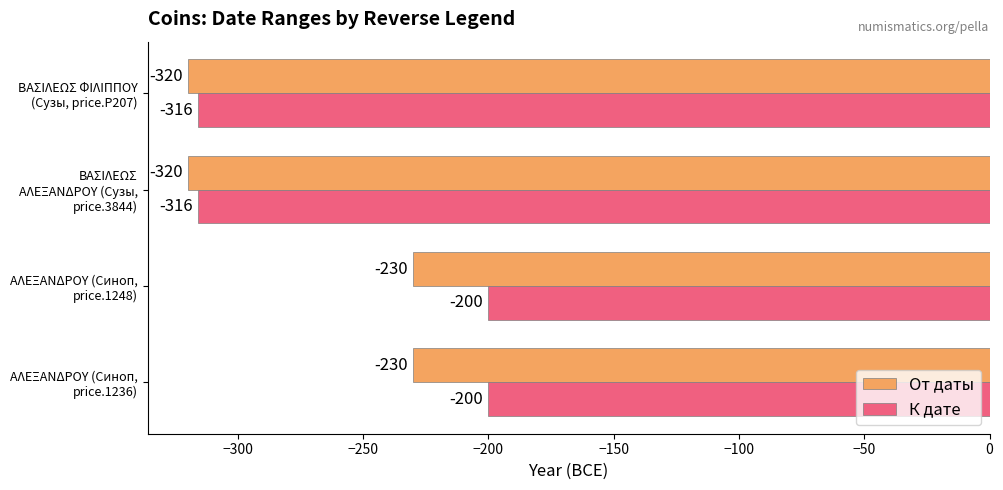

The К дате series shows -209 at ΒΑΣΙΛΕΩΣ ΑΛΕΞΑΝΔΡΟΥ (Сузы, price.3844). True or false?

False